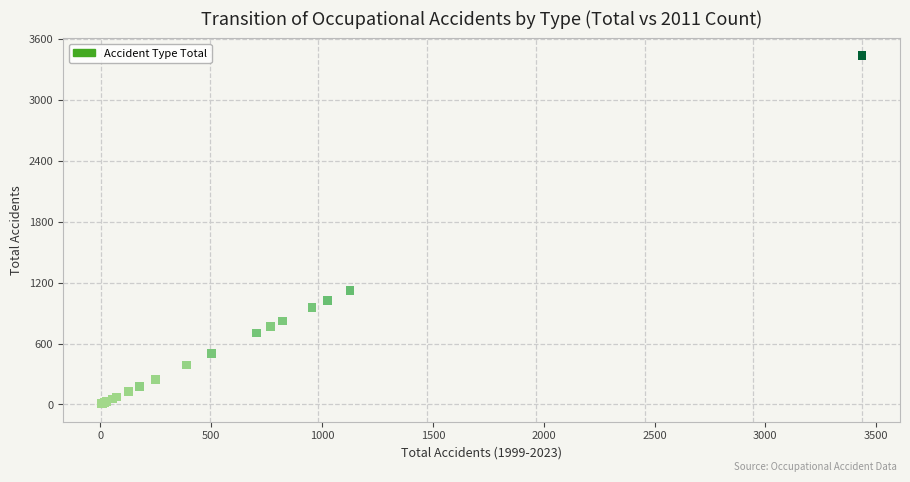

What Y value in the scatter plot is closest to 1719?

1126